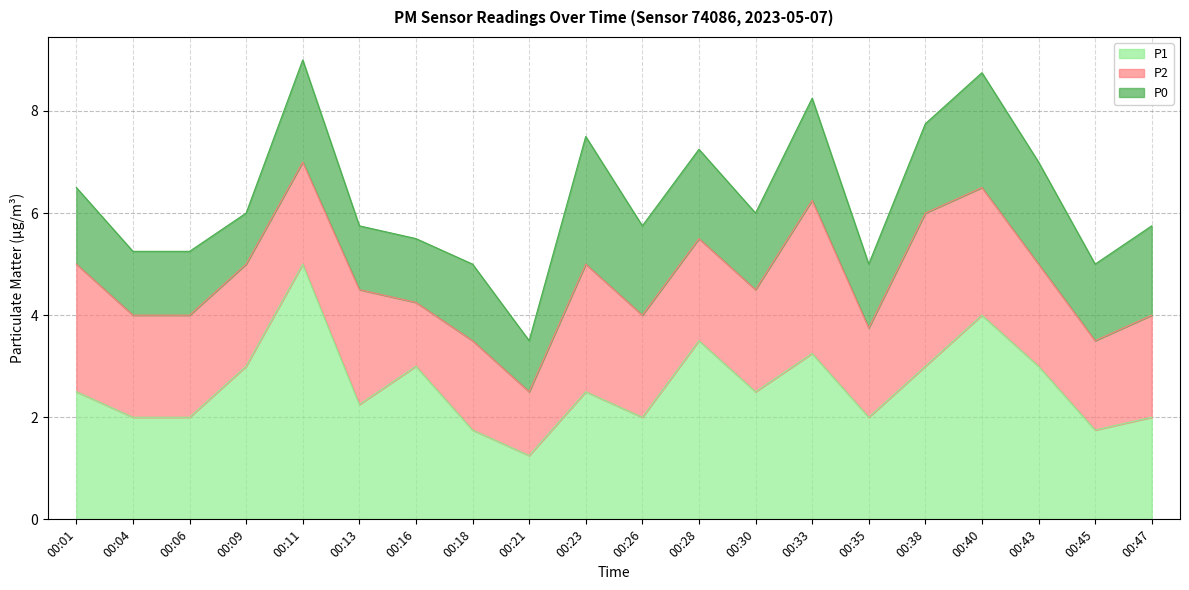

Which series has the largest total across all categories?

P1